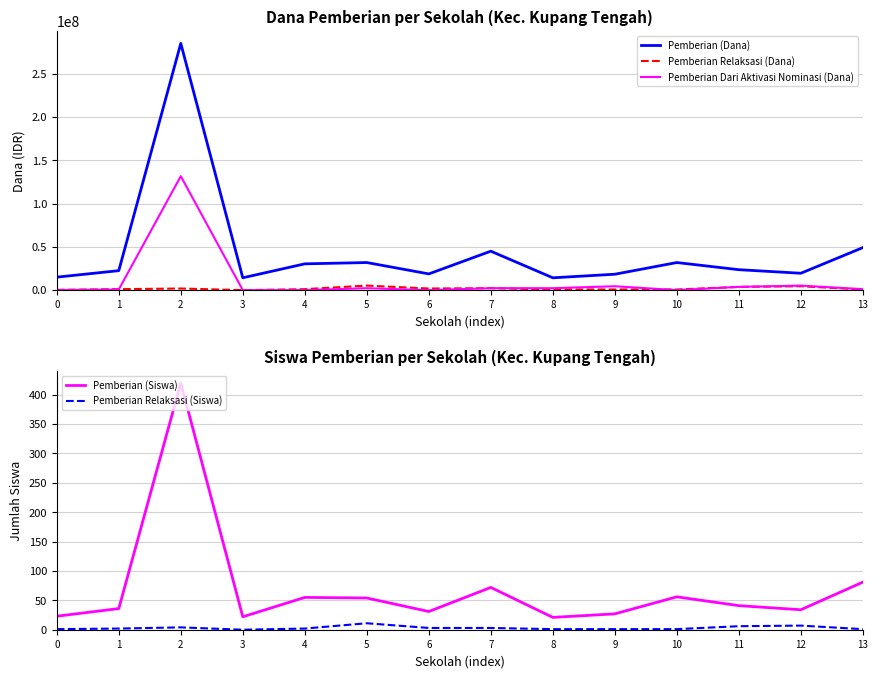

Rank the categories by Pemberian Relaksasi (Siswa) value from lowest to highest.

3, 0, 8, 9, 10, 13, 1, 4, 6, 7, 2, 11, 12, 5